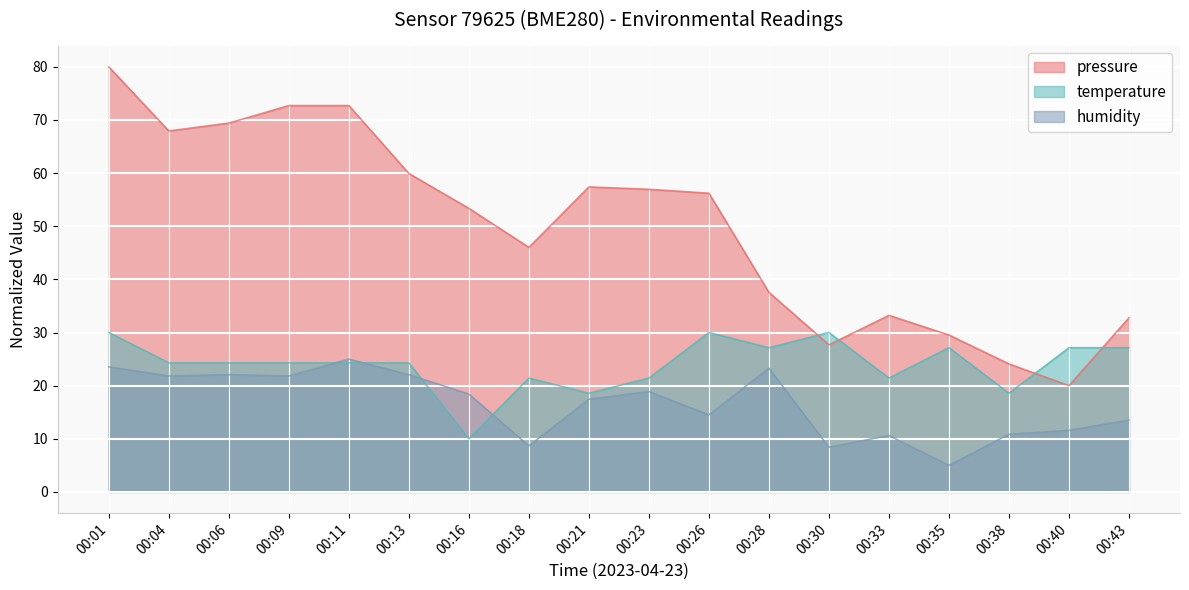

How many interior local peaks does the pressure series have?

2